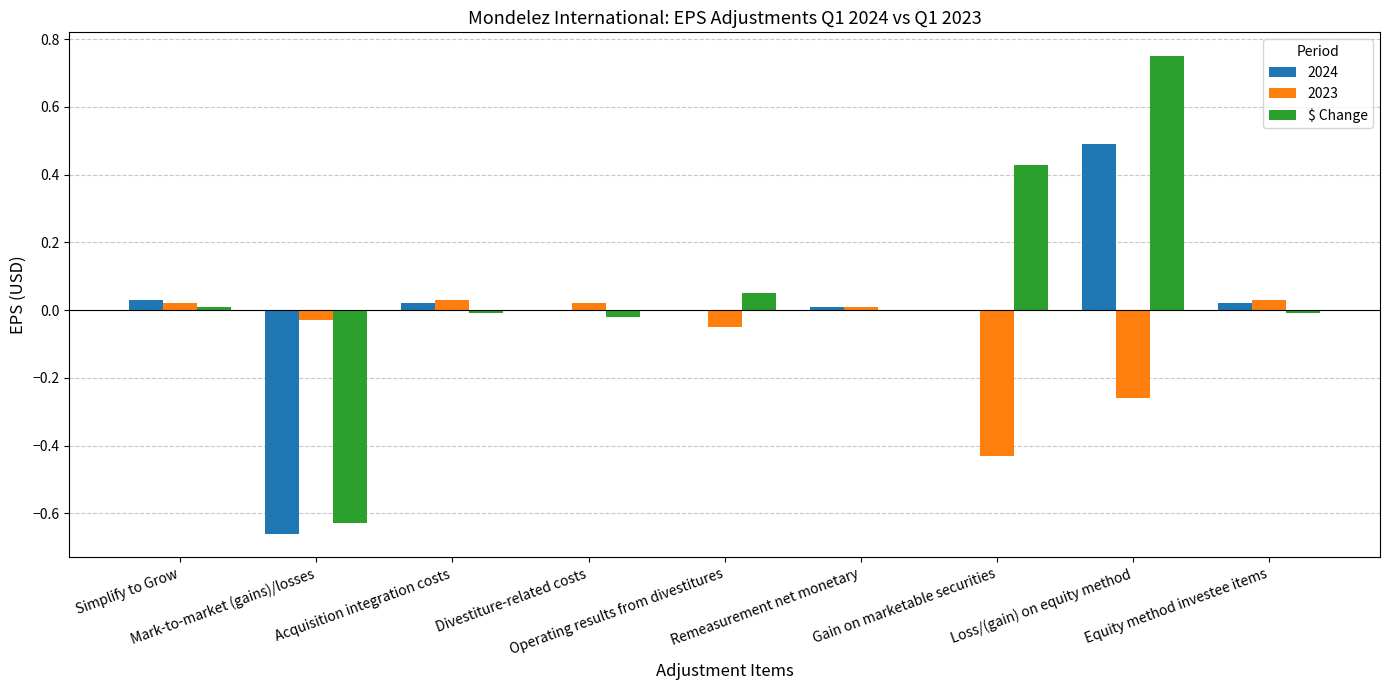

Which series has the largest total across all categories?

$ Change